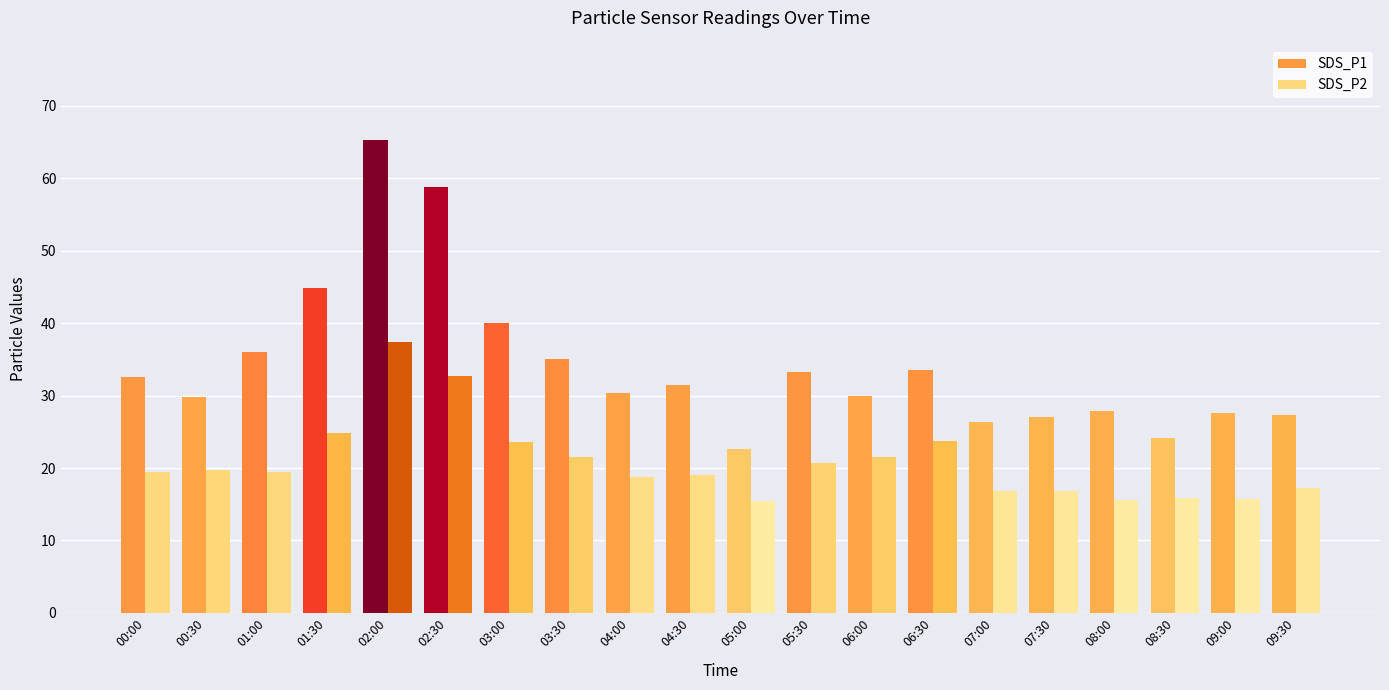

Read the SDS_P2 value at 00:00.

19.4